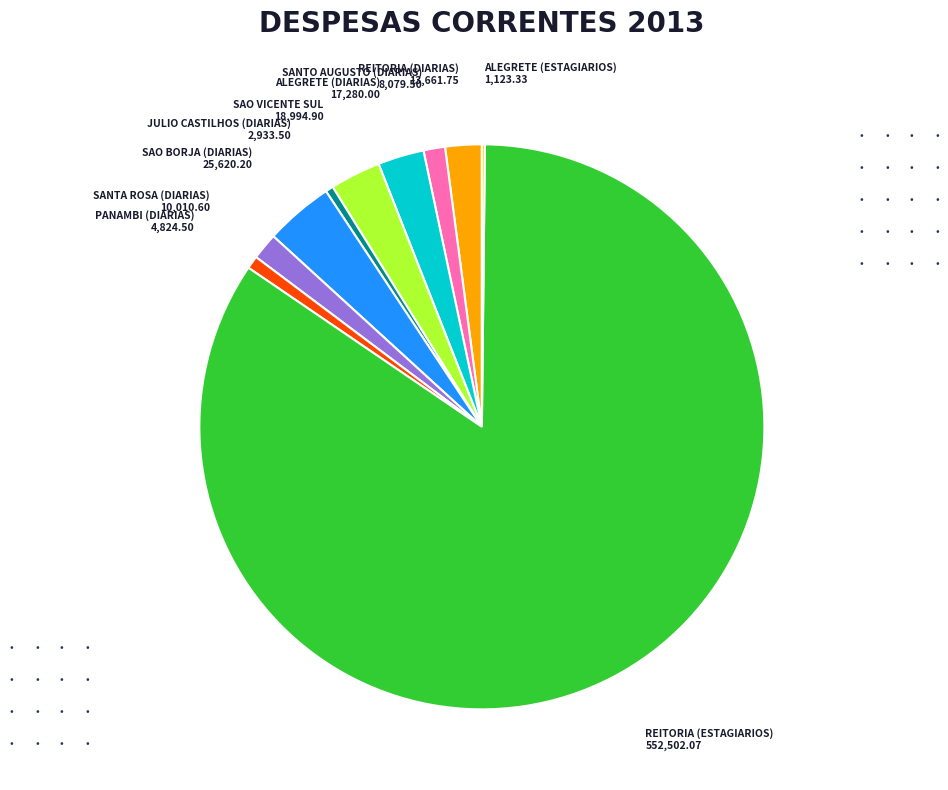

Which category has the biggest portion of the pie?

REITORIA (ESTAGIARIOS)